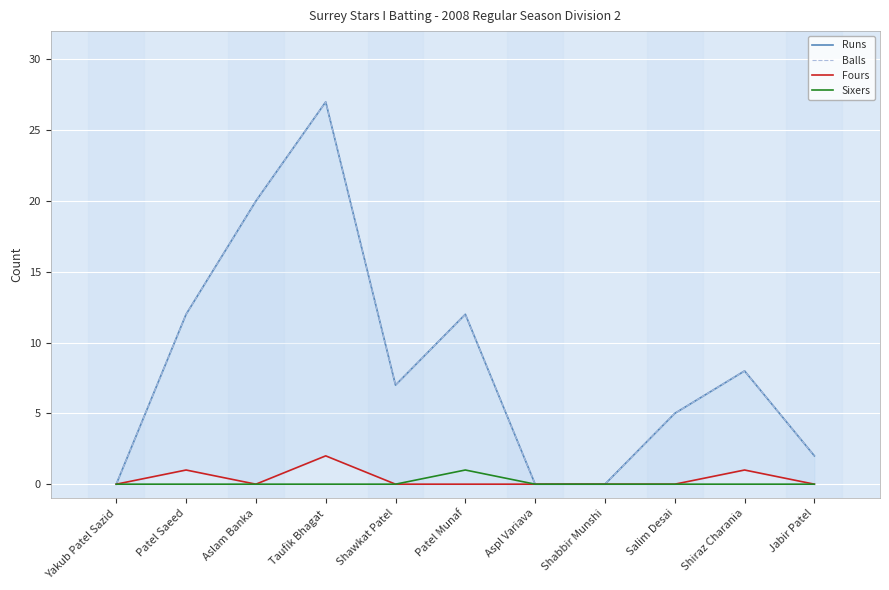

Is it true that Sixers equals -1 at Aslam Banka?

False